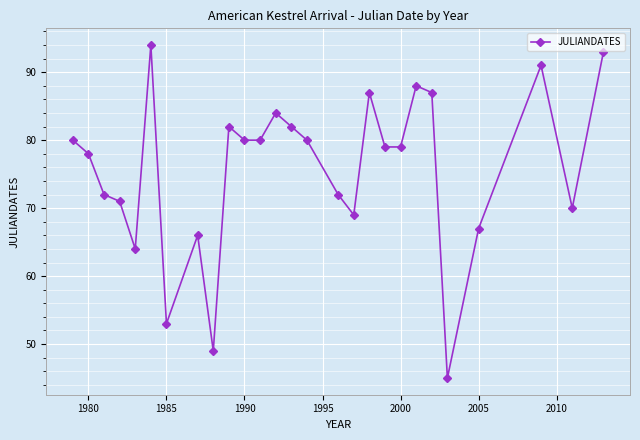

Reading left to right, transcribe all the data shown in this chart.

80	78	72	71	64	94	53	66	49	82	80	80	84	82	80	72	69	87	79	79	88	87	45	67	91	70	93